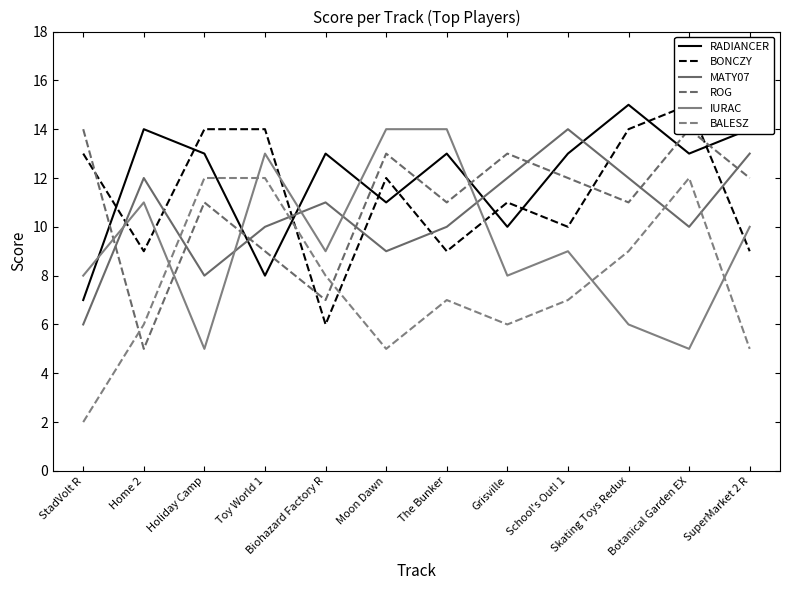

At which label does MATY07 reach its minimum?

StadVolt R